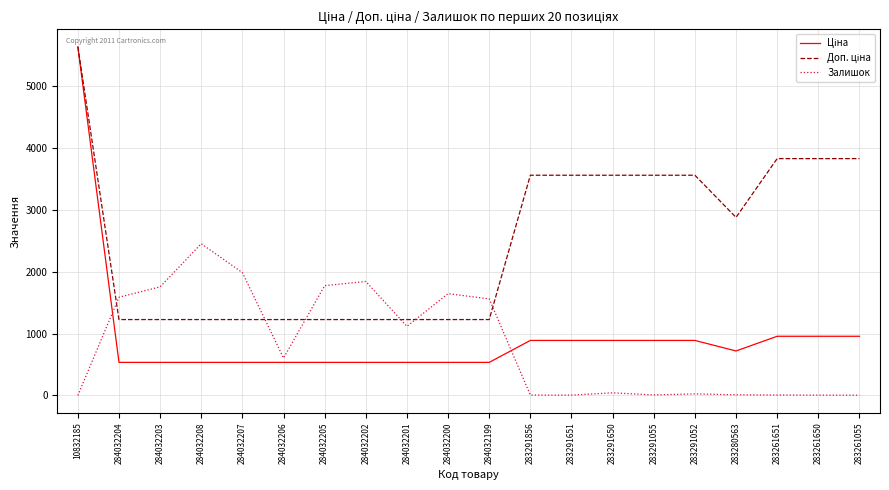

How many categories are shown in the chart?

20